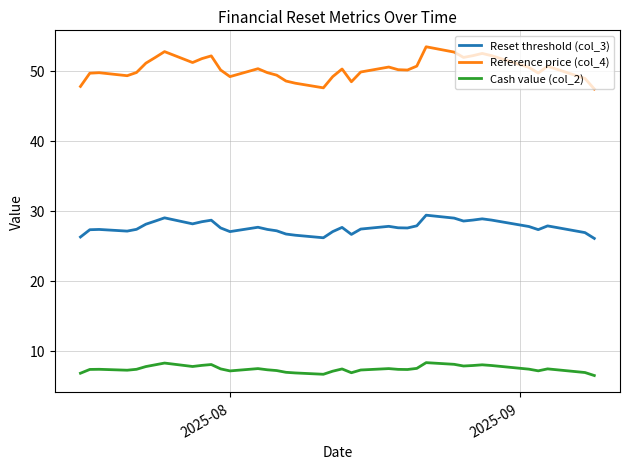

Which series has the largest range (max minus min)?

Reference price (col_4)